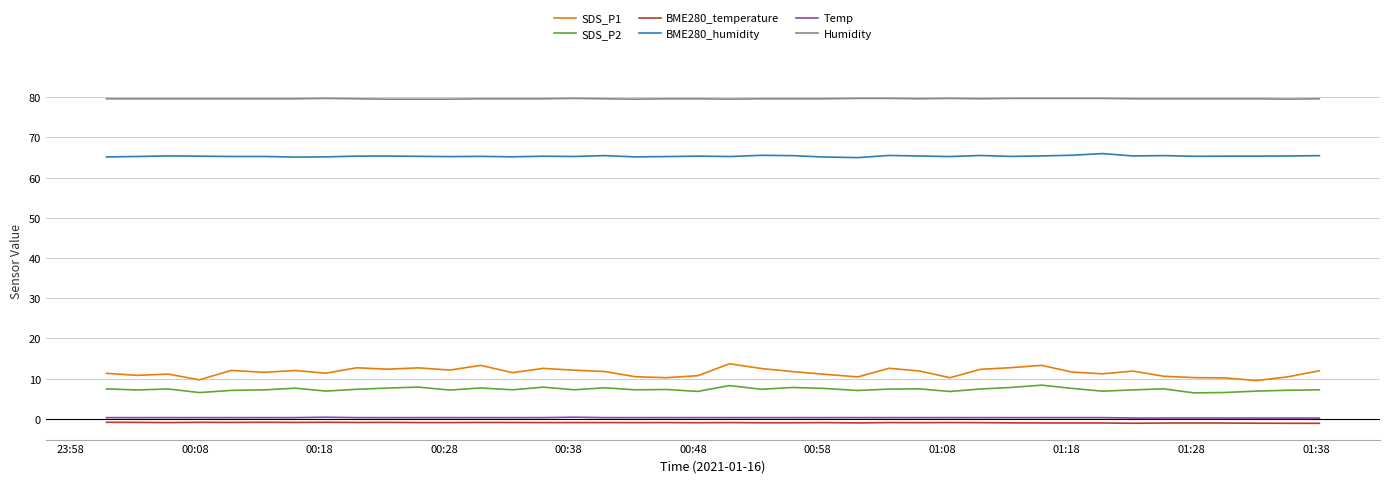

True or false: BME280_temperature and SDS_P2 intersect in this chart.

False